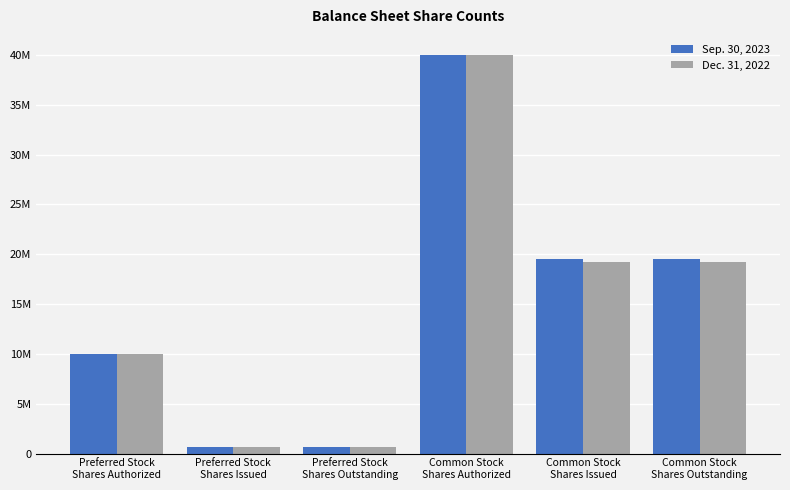

Between Preferred Stock
Shares Issued and Common Stock
Shares Issued, which series saw the biggest shift?

Sep. 30, 2023